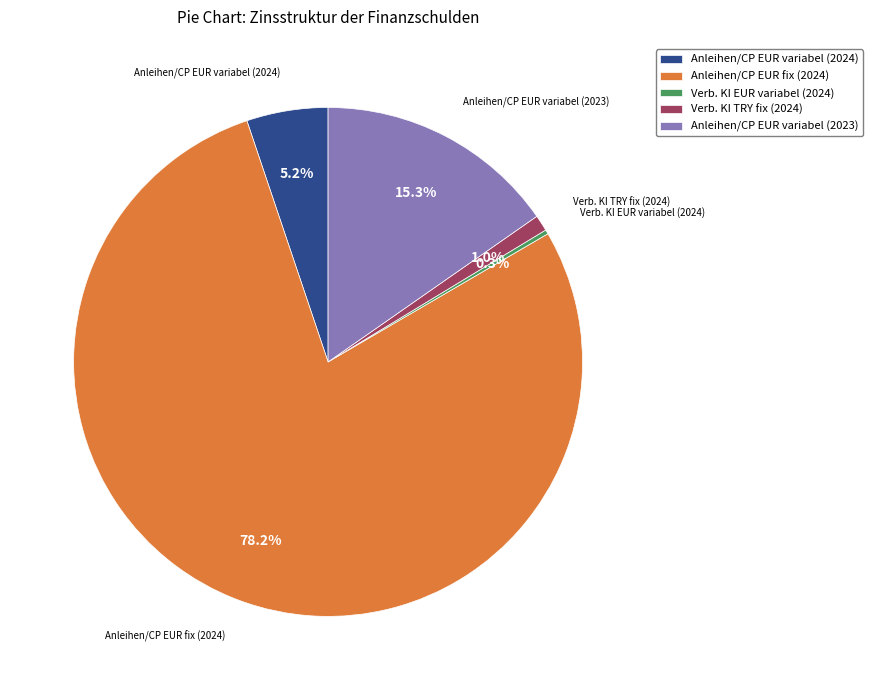

Between Verb. KI TRY fix (2024) and Anleihen/CP EUR variabel (2023), which is larger?

Anleihen/CP EUR variabel (2023)